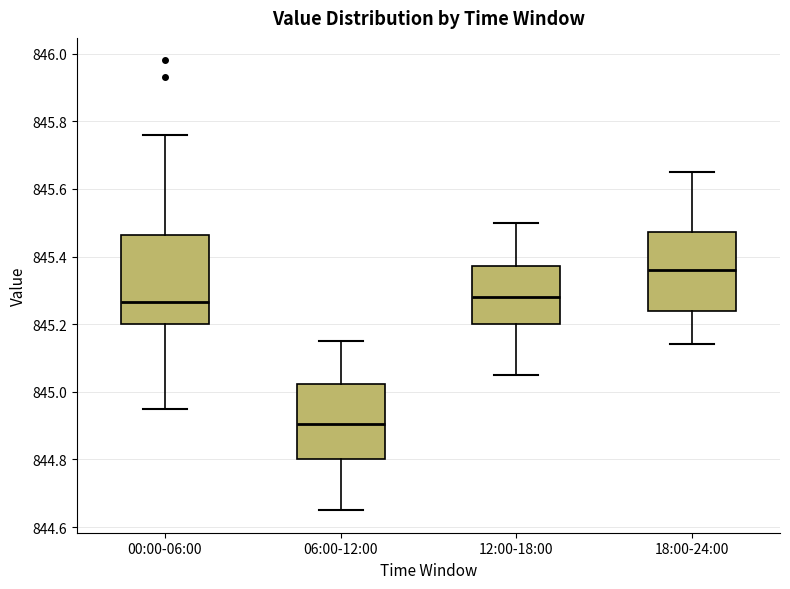

Which box has the lowest median line?

06:00-12:00